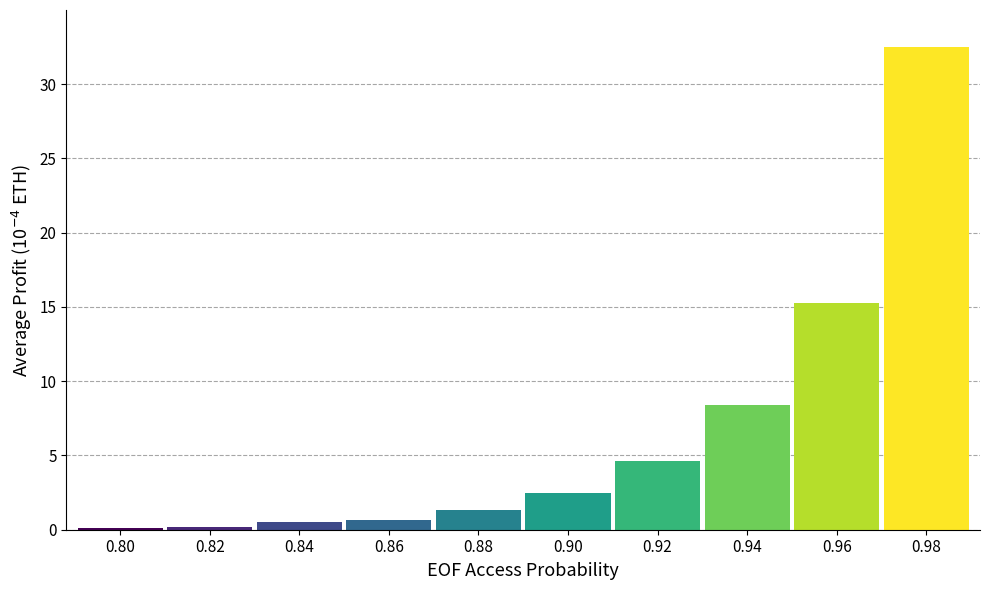

Which category has the highest value across all series?

0.98